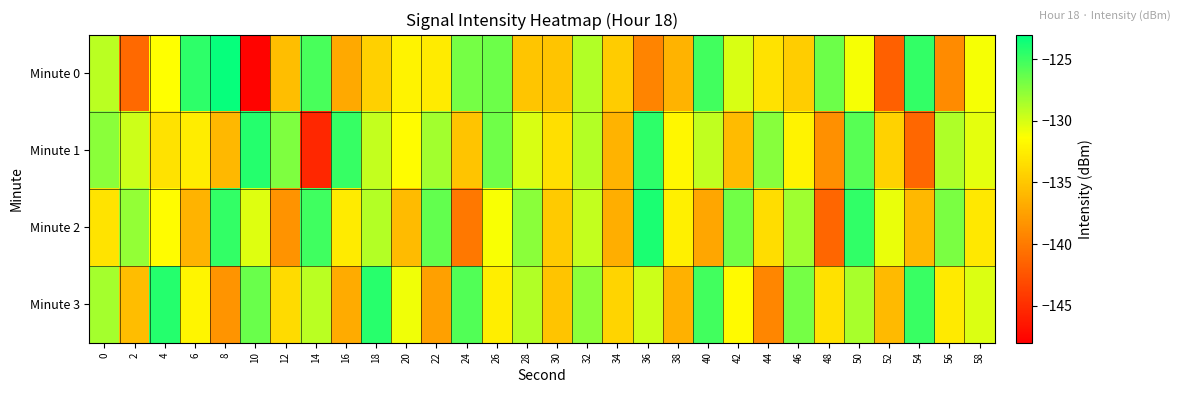

Rank the series by their maximum value, from highest to lowest.

Minute 0, Minute 2, Minute 3, Minute 1